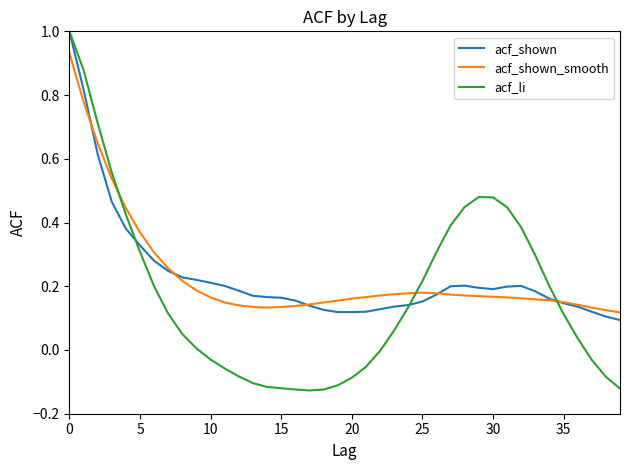

What is the maximum value for acf_li?

1.0